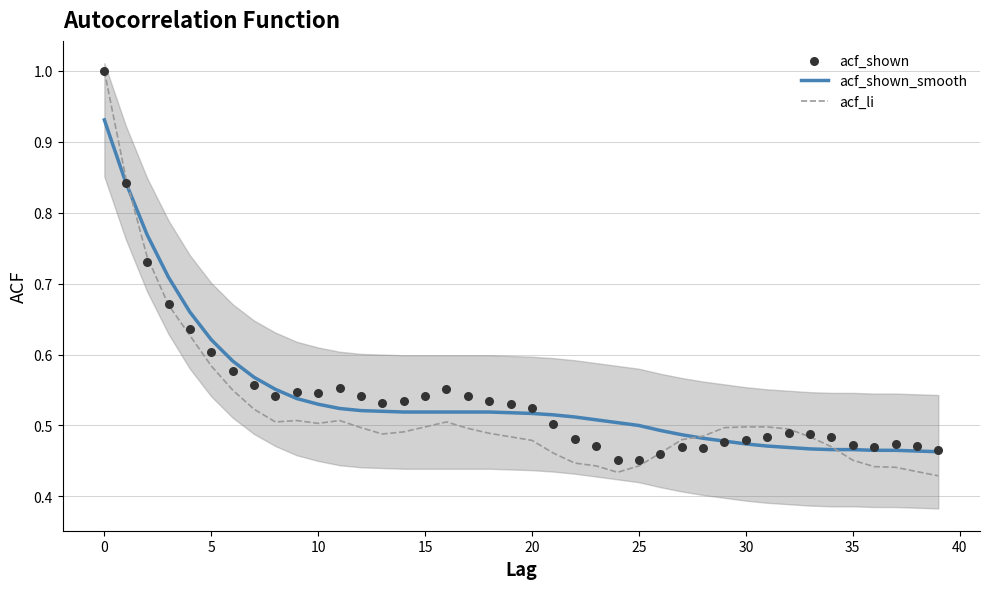

Which series contains the highest Y value?

acf_li